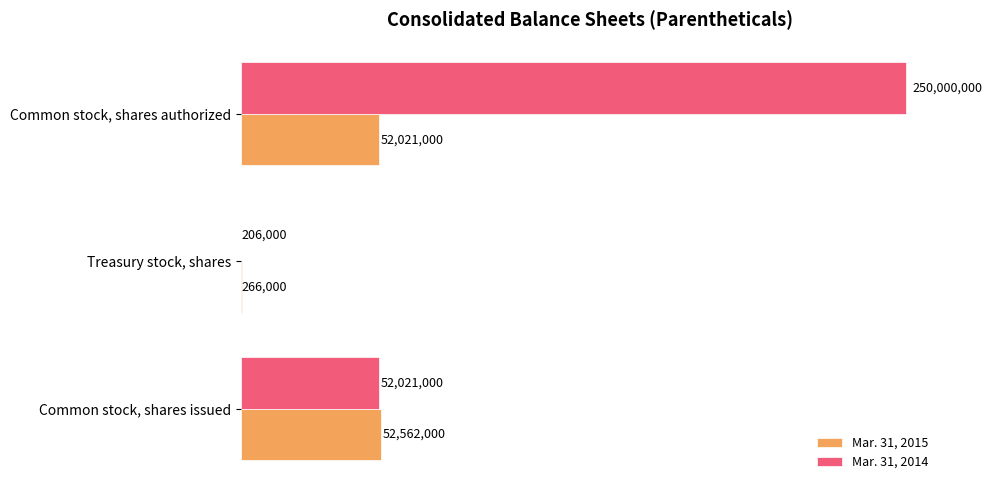

What are all the series names shown in the legend?

Mar. 31, 2015, Mar. 31, 2014